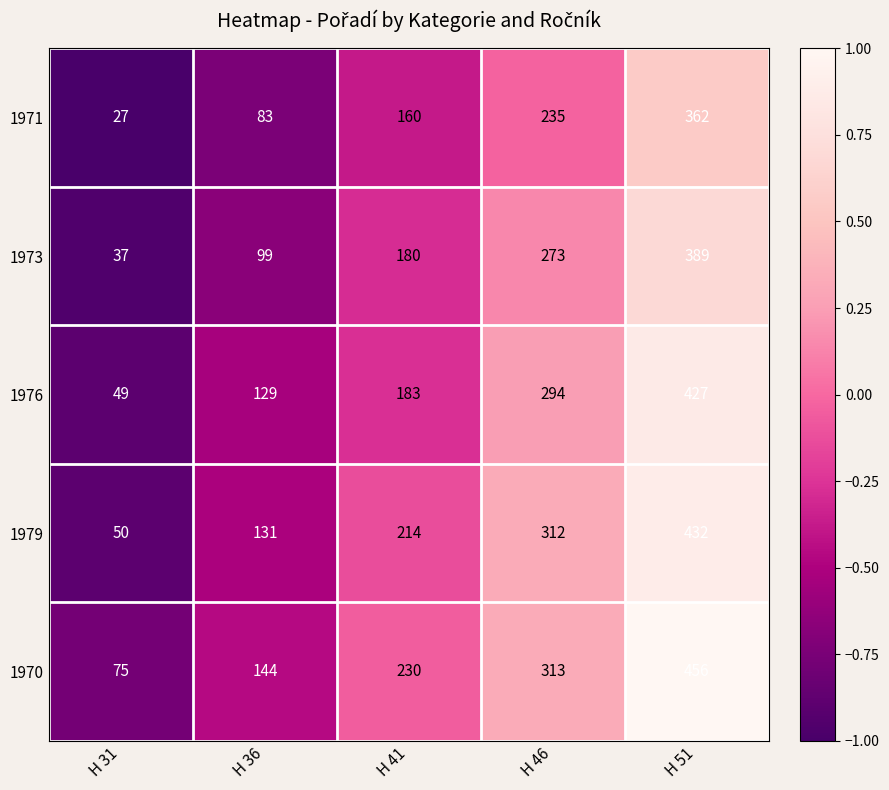

What is the sum of the 1979 values at H 51 and H 41?

646